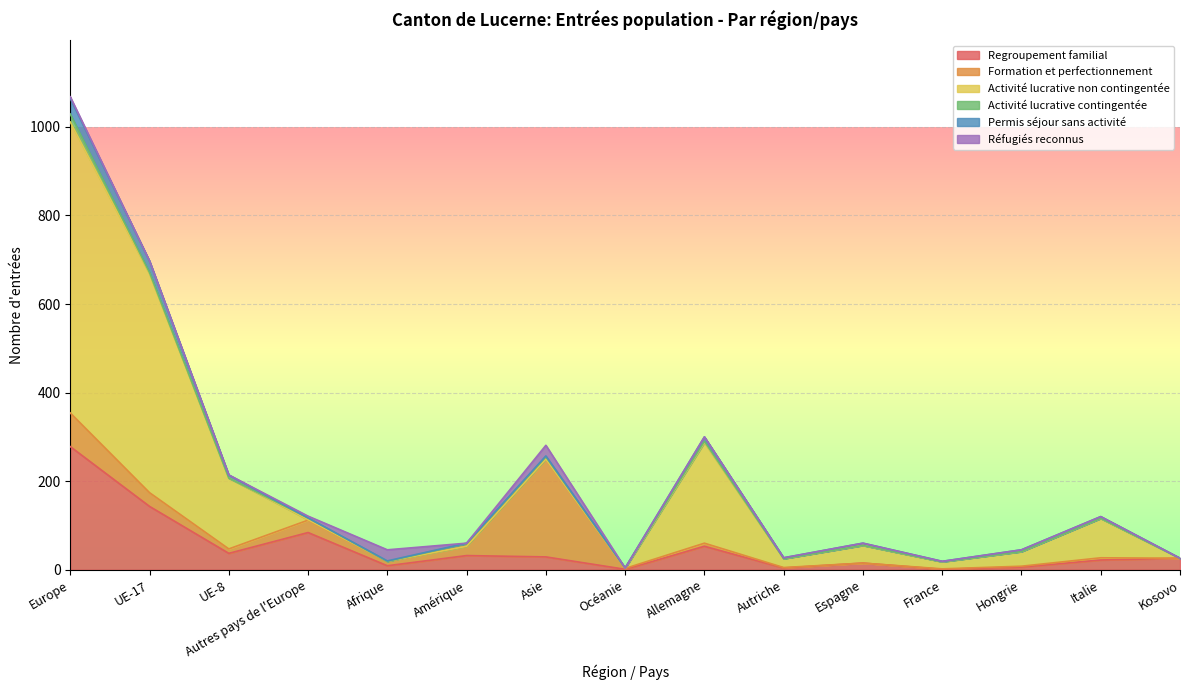

Reading right to left, transcribe all the data shown in this chart.

Regroupement familial: 26	22	6	1	15	4	53	1	29	32	9	84	37	143	278
Formation et perfectionnement: 0	5	2	1	0	1	7	2	221	21	10	28	10	31	76
Activité lucrative non contingentée: 0	89	33	16	40	20	227	0	0	0	0	1	160	494	657
Activité lucrative contingentée: 0	0	0	0	0	0	3	1	5	6	0	4	0	3	18
Permis séjour sans activité: 0	4	4	1	5	2	10	0	2	1	1	0	7	26	35
Réfugiés reconnus: 0	0	0	0	0	0	0	0	24	0	25	4	0	0	4